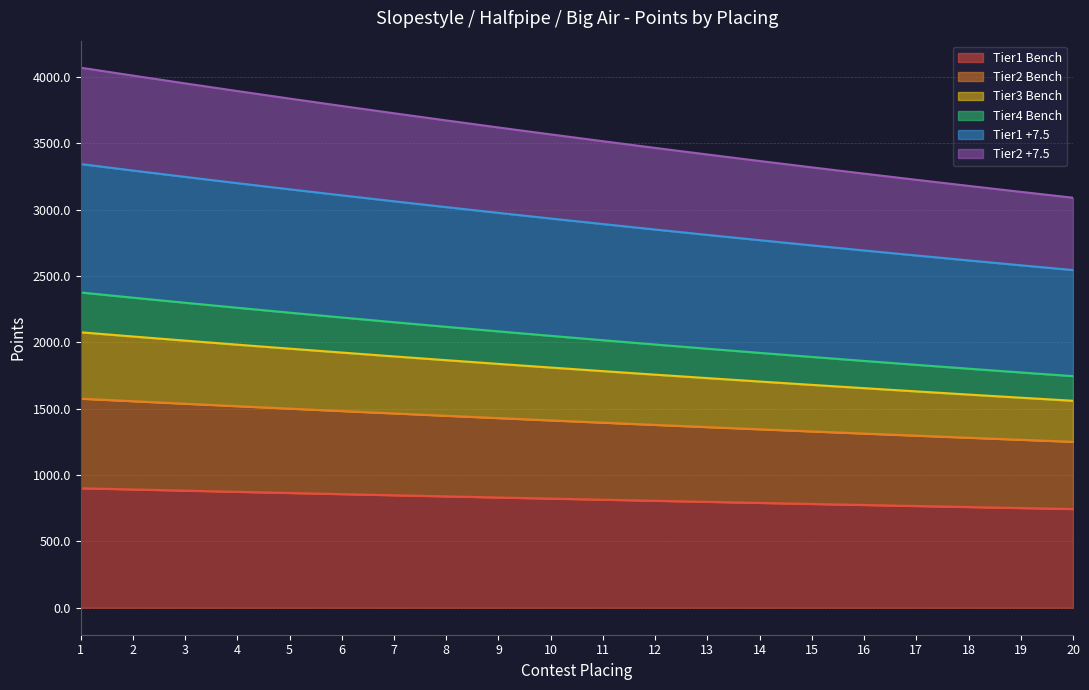

What is the highest value of the Tier1 Bench series?

900.0